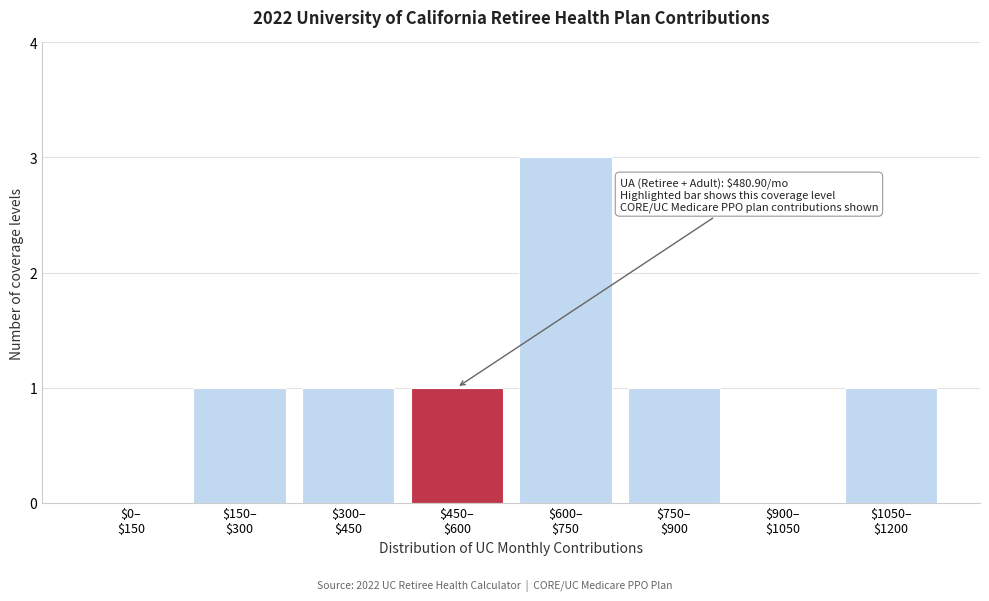

What is the maximum value shown in the chart?

3